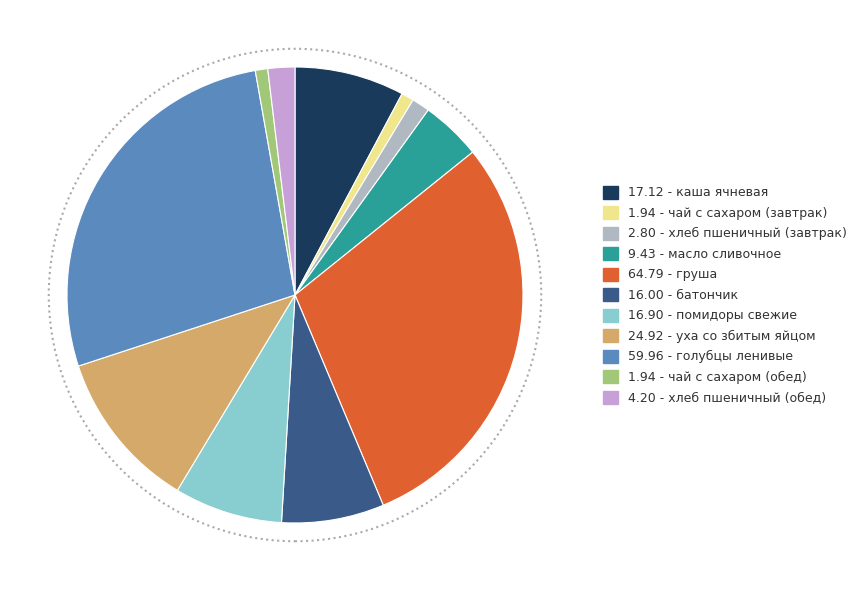

Is there any slice that represents more than half of the pie?

No